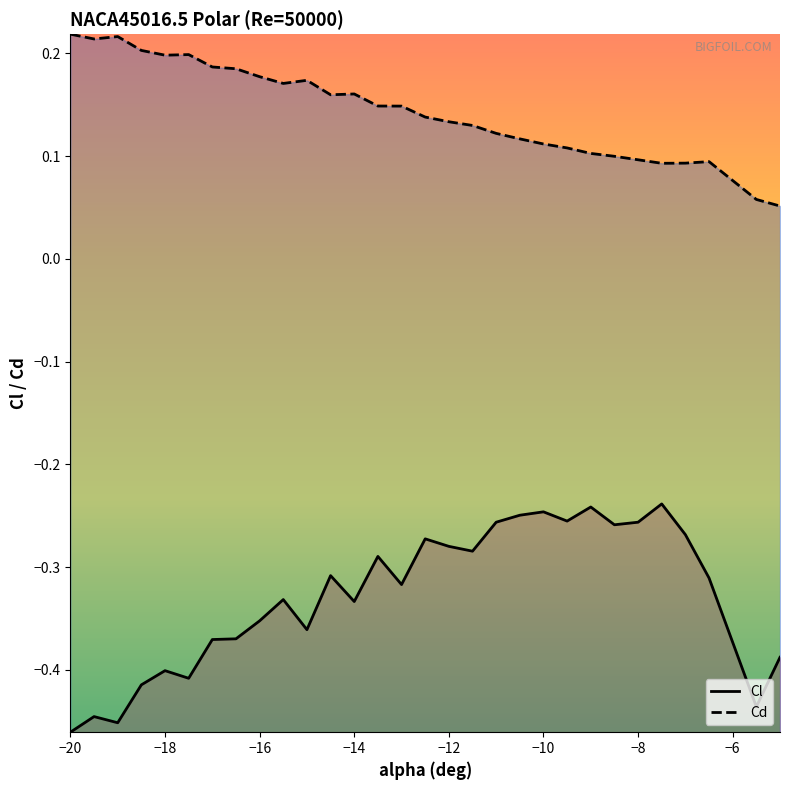

Count the Cd values in the range 0 to 1.

30